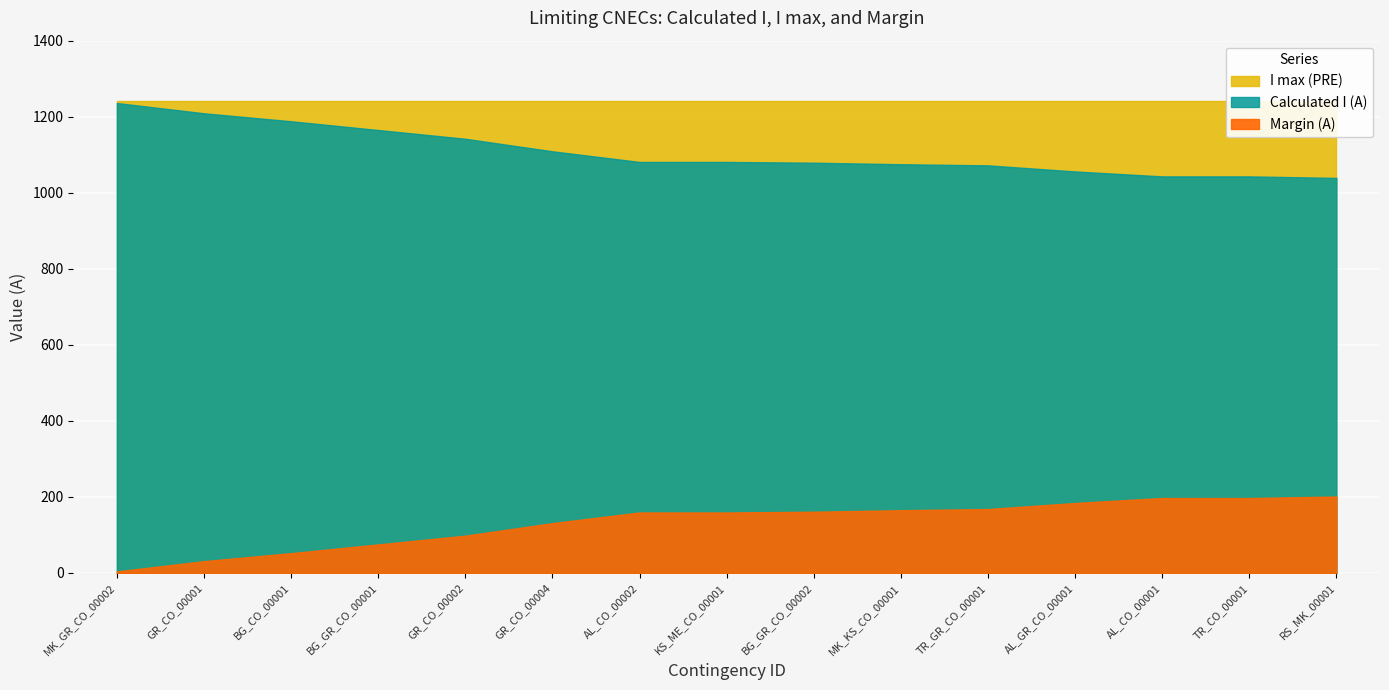

At which category is the sum across all series the highest?

MK_GR_CO_00002